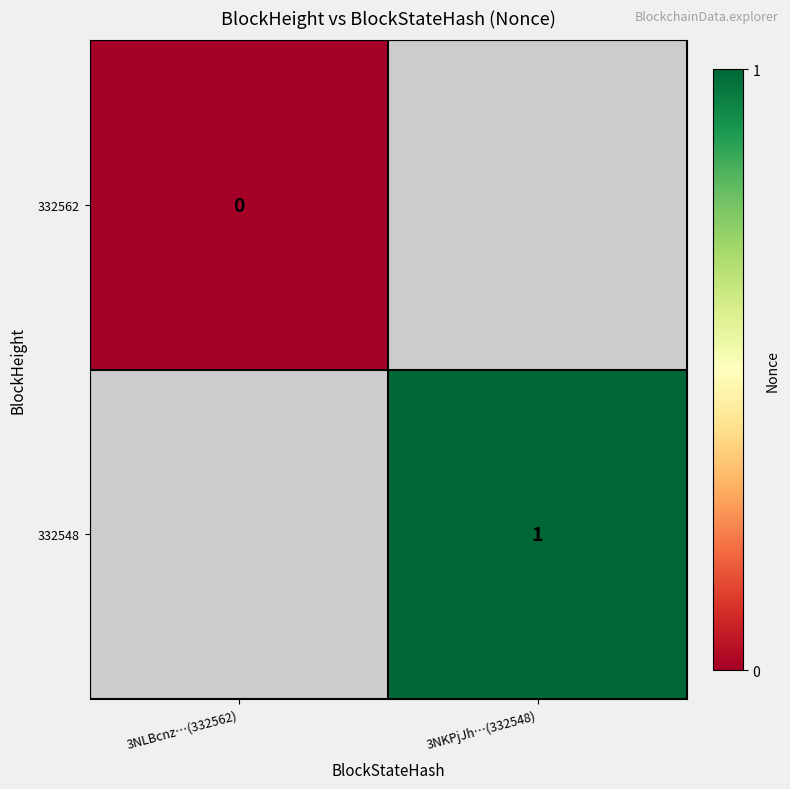

The 332548 series shows 1 at 3NKPjJh…(332548). True or false?

True